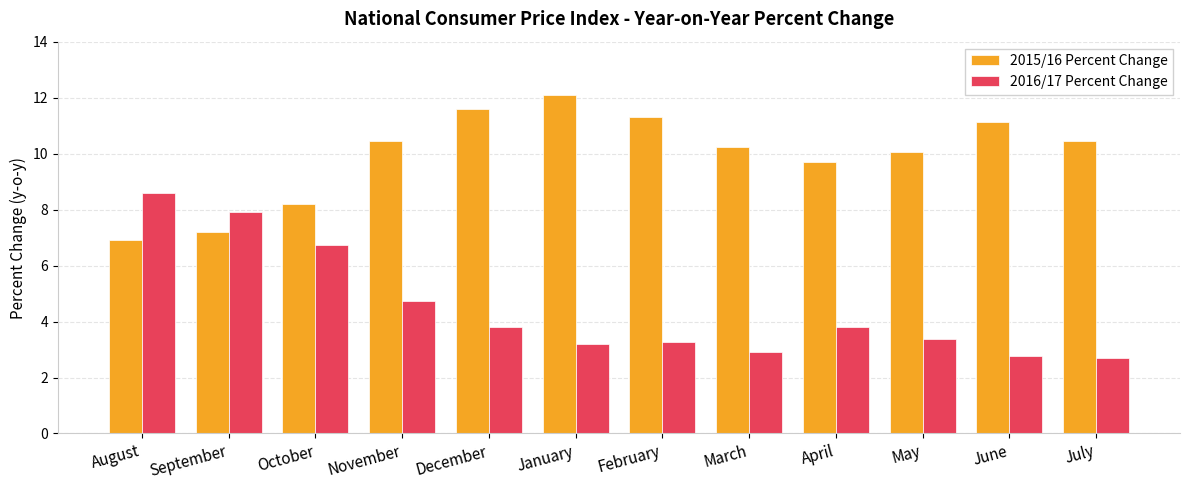

The 2015/16 Percent Change series shows 4.9 at February. True or false?

False